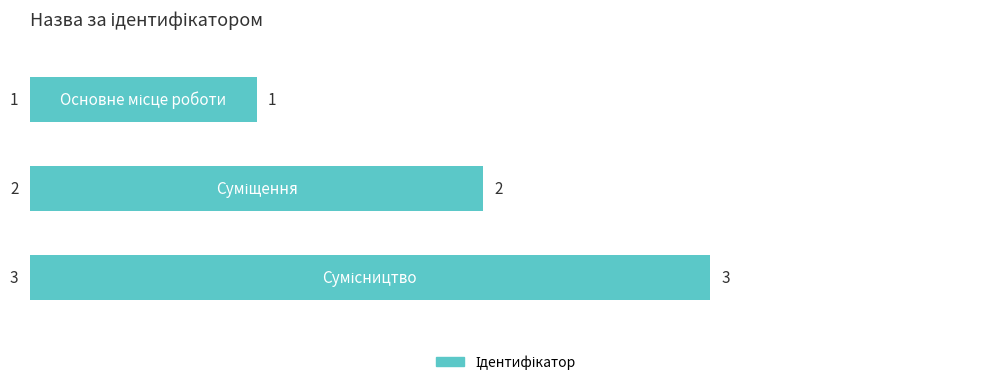

What is the value of the 1st bar from the top?

1